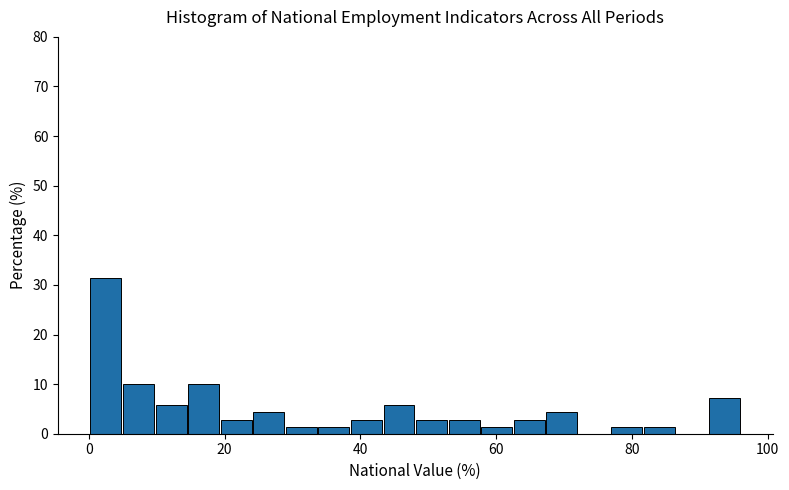

Around what value on the x-axis is the tallest bar? Give the approximate position of its centre, as read against the axis.

2